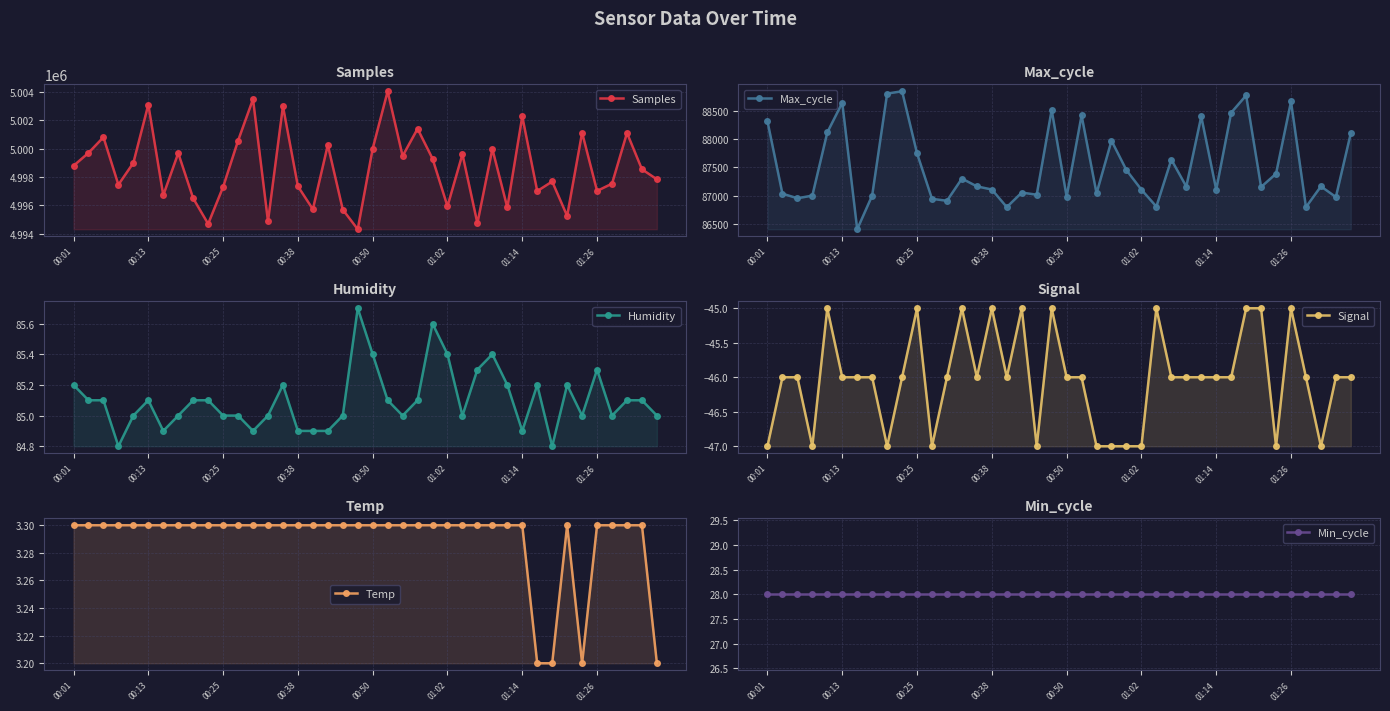

What is the value of the Temp point at the 16th from the left?

3.3